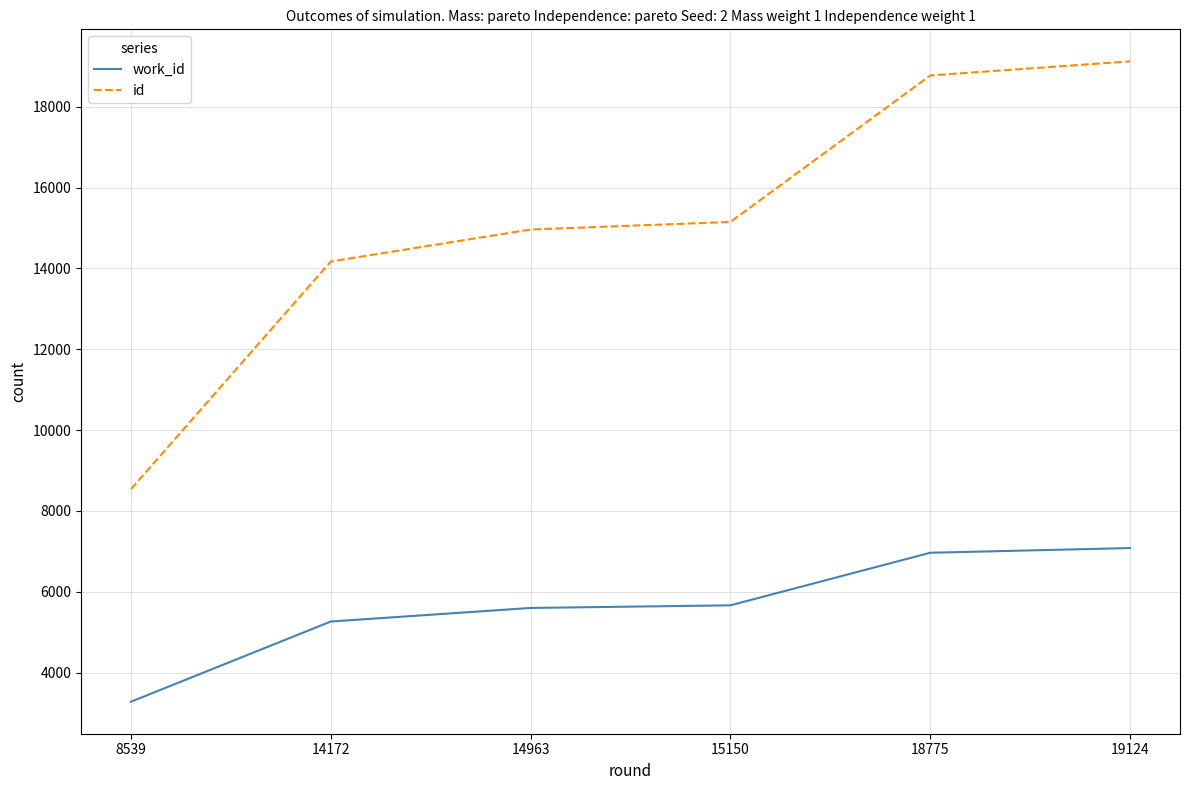

At which category does the chart reach its peak across all series?

19124